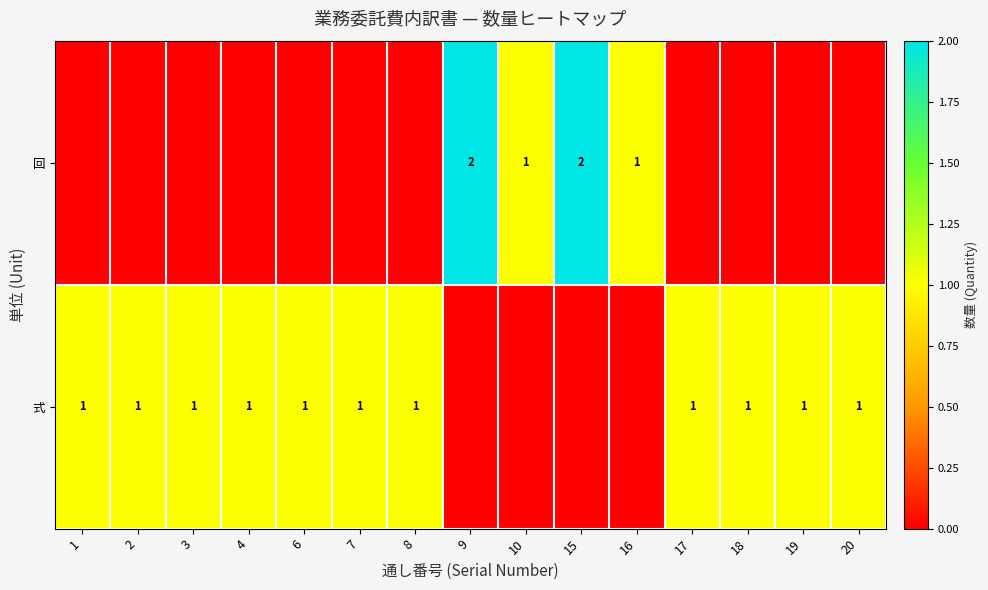

True or false: 式 has a value of 1 at 19.

True